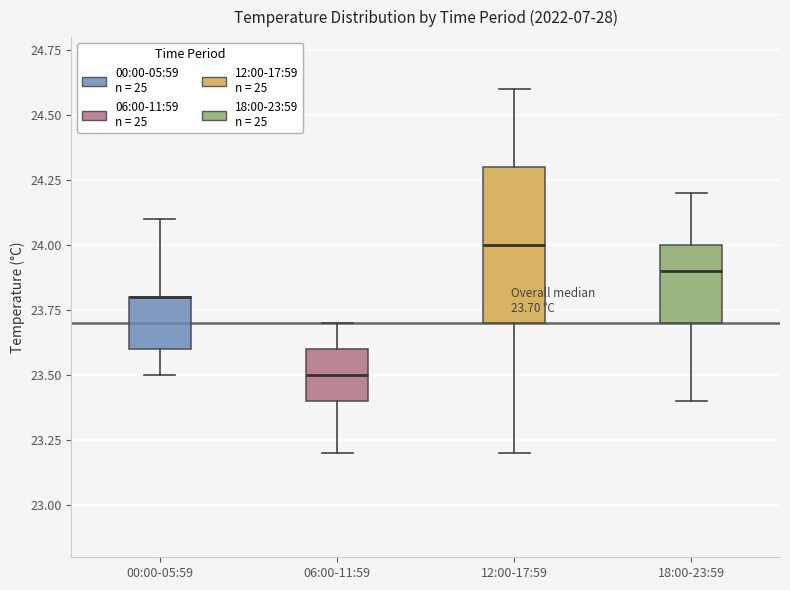

Comparing the boxes themselves (not the whiskers), which one is the tallest?

12:00-17:59